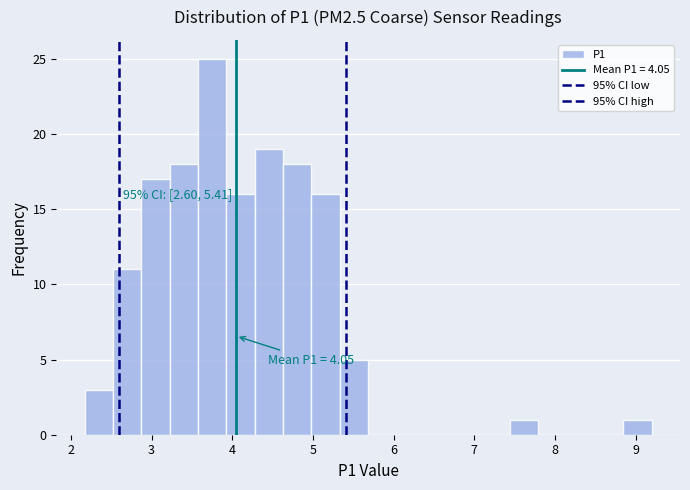

Around what value on the x-axis is the tallest bar? Give the approximate position of its centre, as read against the axis.

3.8